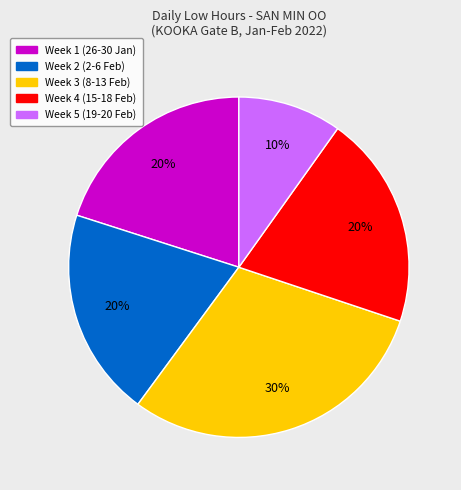

Is there any slice that represents more than half of the pie?

No